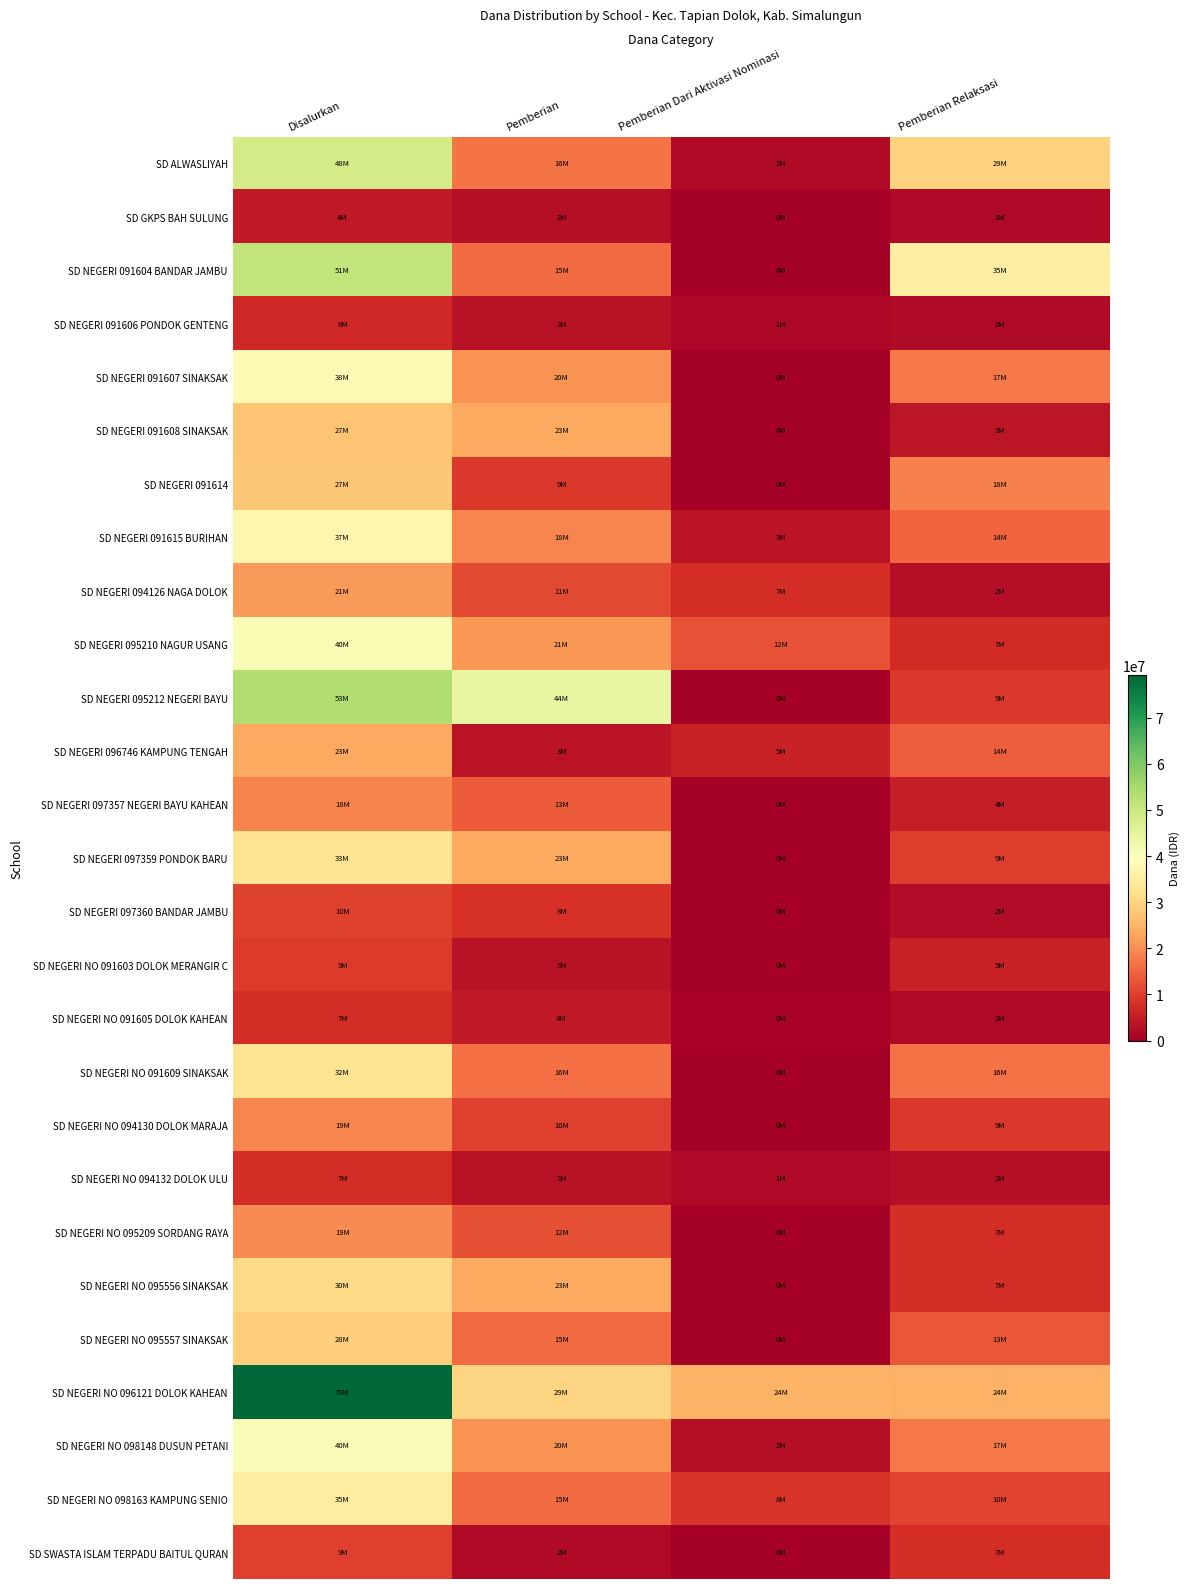

At which category does the chart reach its minimum across all series?

Pemberian Dari Aktivasi Nominasi